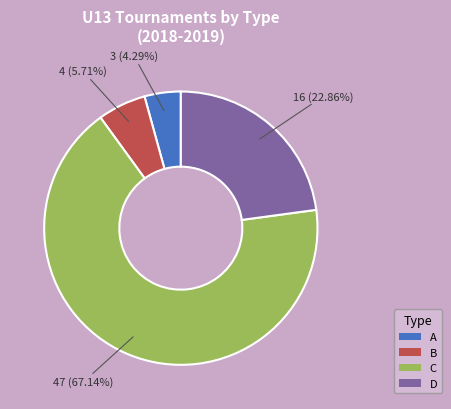

What percentage do D and A together represent?

27.1%